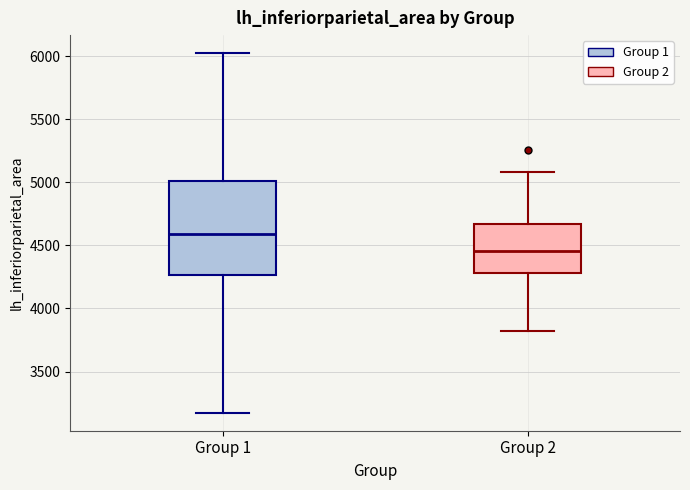

Where is the upper edge of the box for Group 1 on the y-axis? The values are not printed on the chart, so give them approximately, as read against the axis.

5000